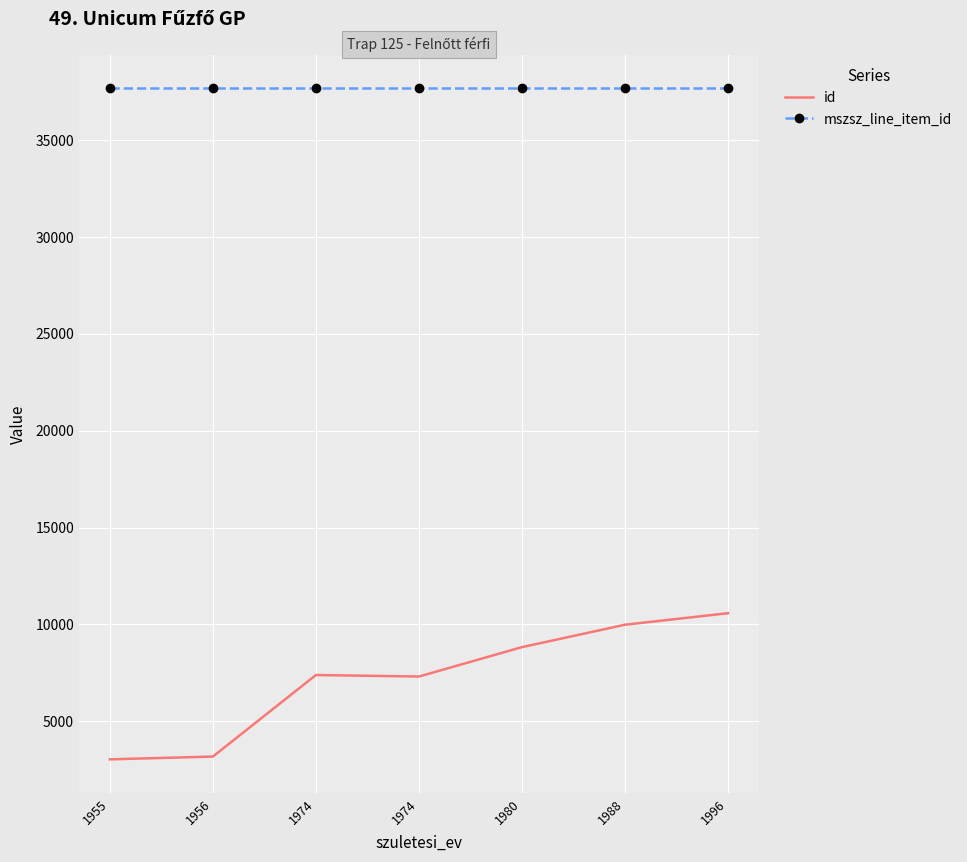

At which category does the chart reach its peak across all series?

1955